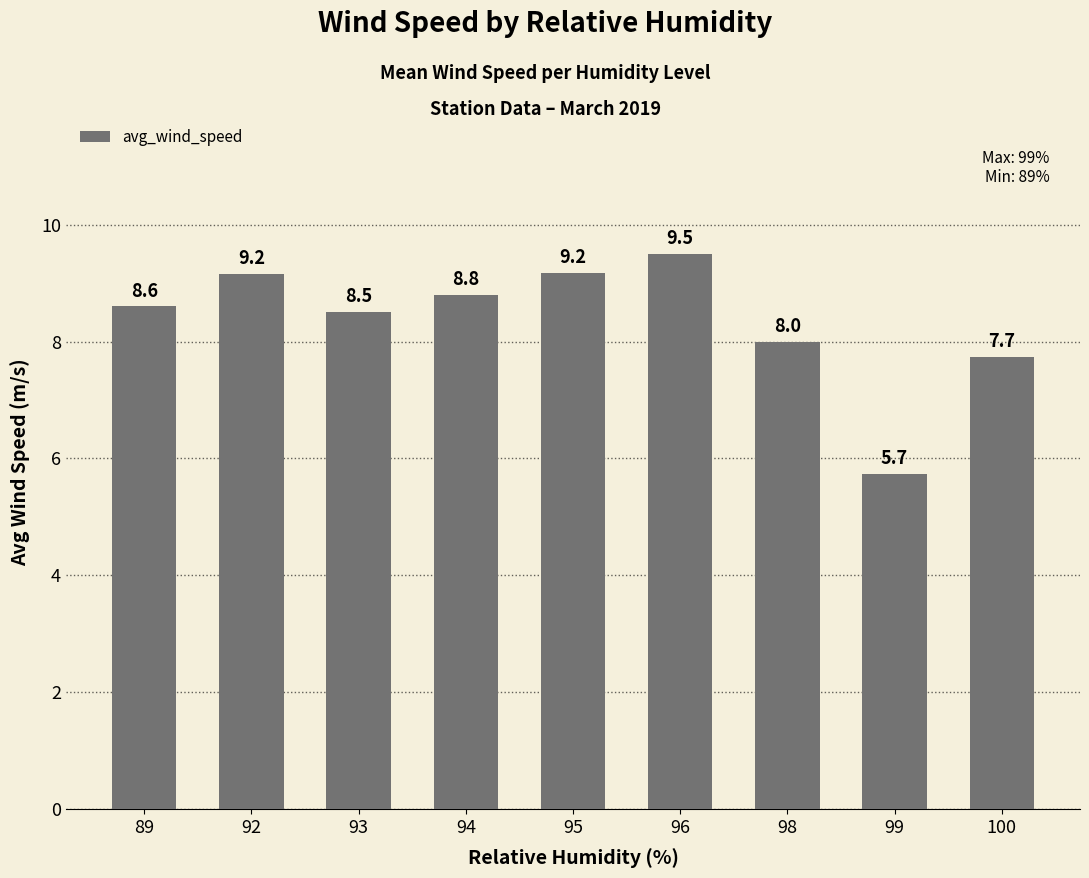

The value at 94 is 8.8. True or false?

True